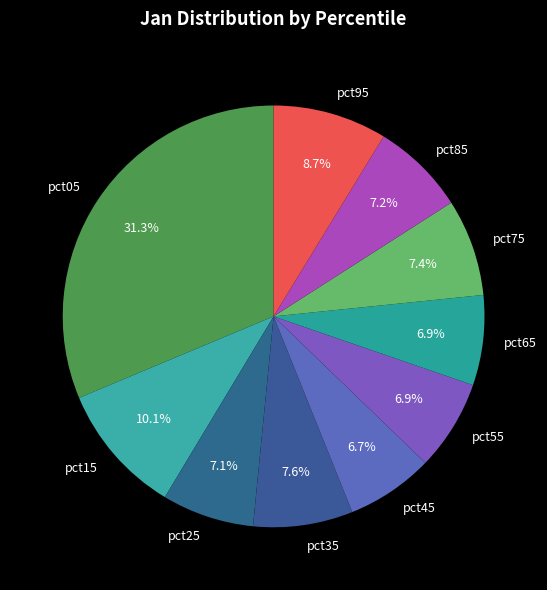

How many slices are in this pie chart?

10